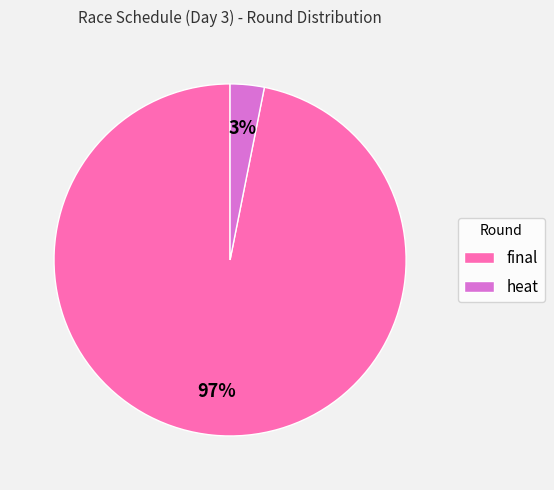

To the nearest percent, what is the combined percentage of final and heat?

100%